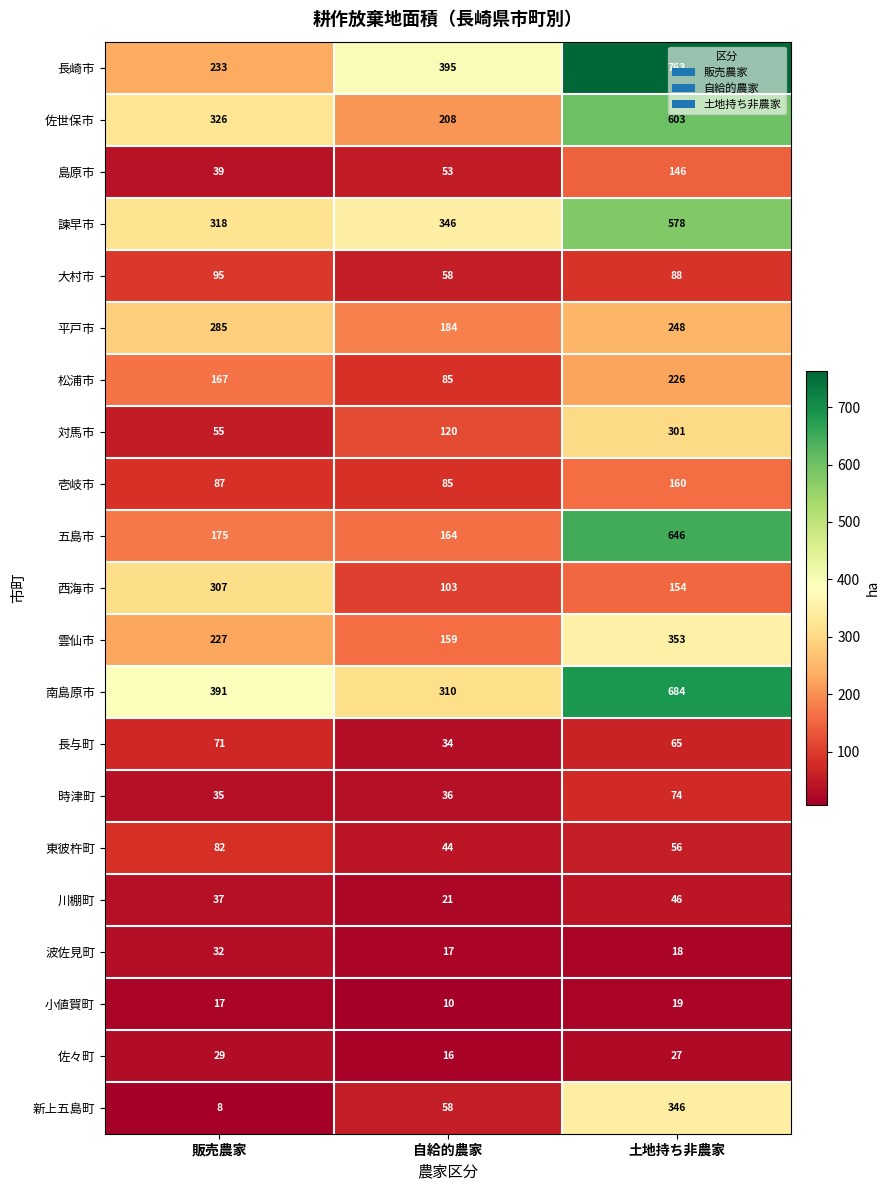

What value does the 南島原市 series have at 土地持ち非農家?

684